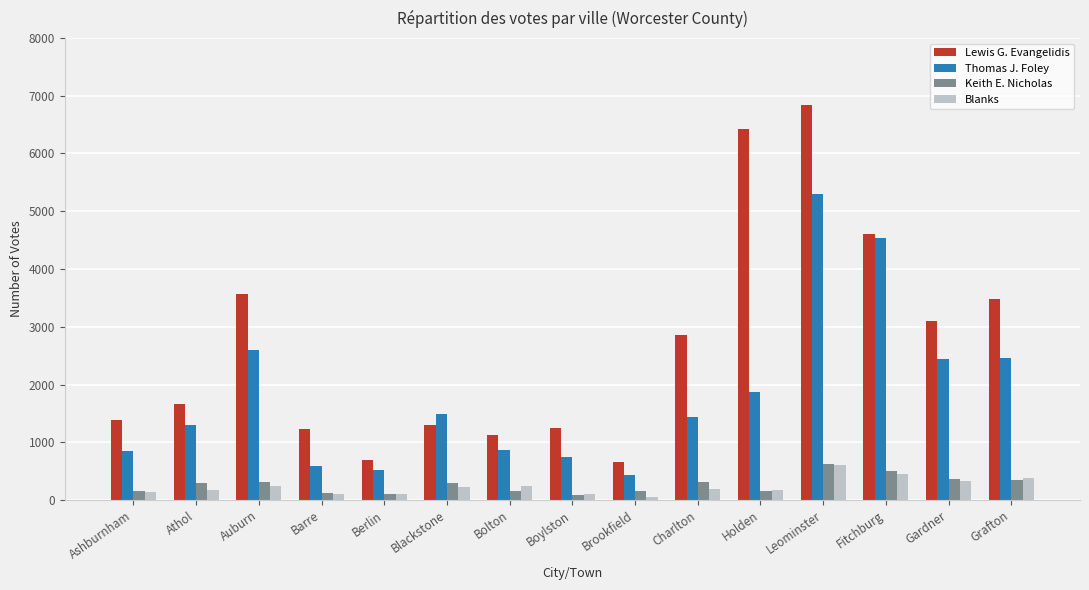

True or false: Lewis G. Evangelidis has a value of 289 at Berlin.

False